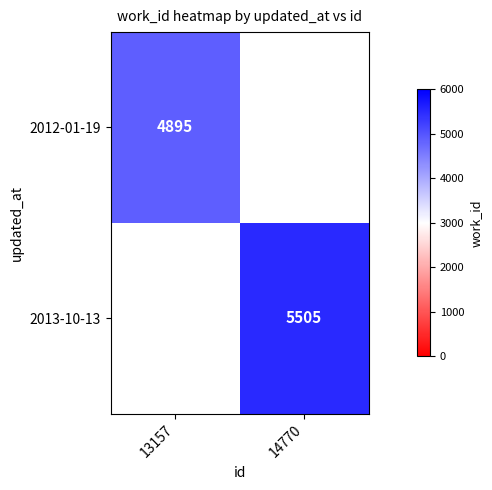

The value of 2012-01-19 at 13157 is 3241. True or false?

False